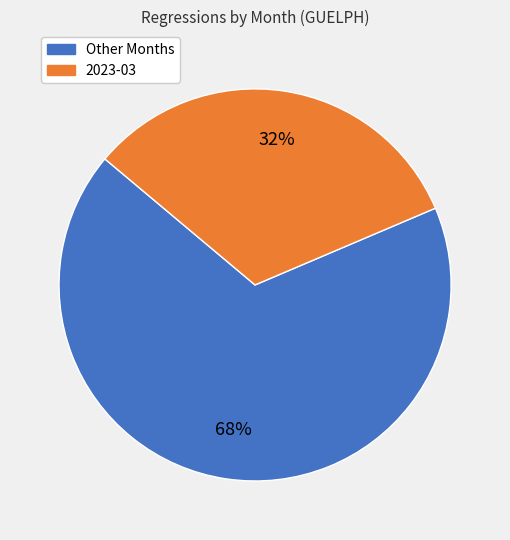

Is there any slice that represents more than half of the pie?

Yes